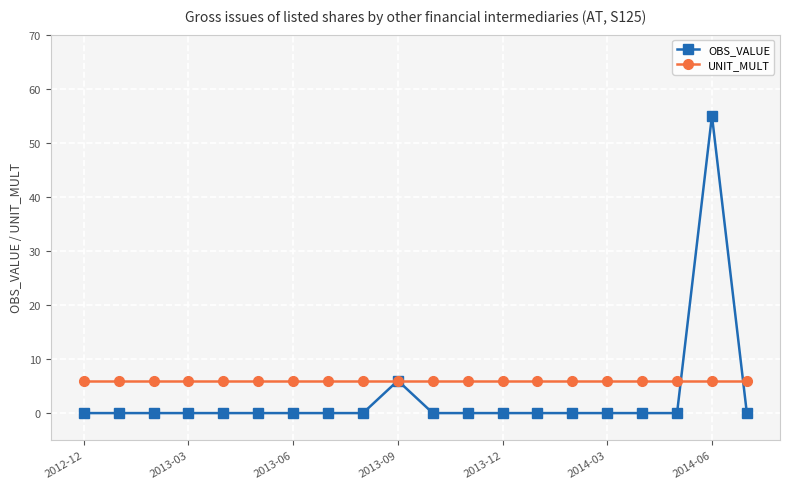

What is the value of the UNIT_MULT point at the 10th from the left?

6